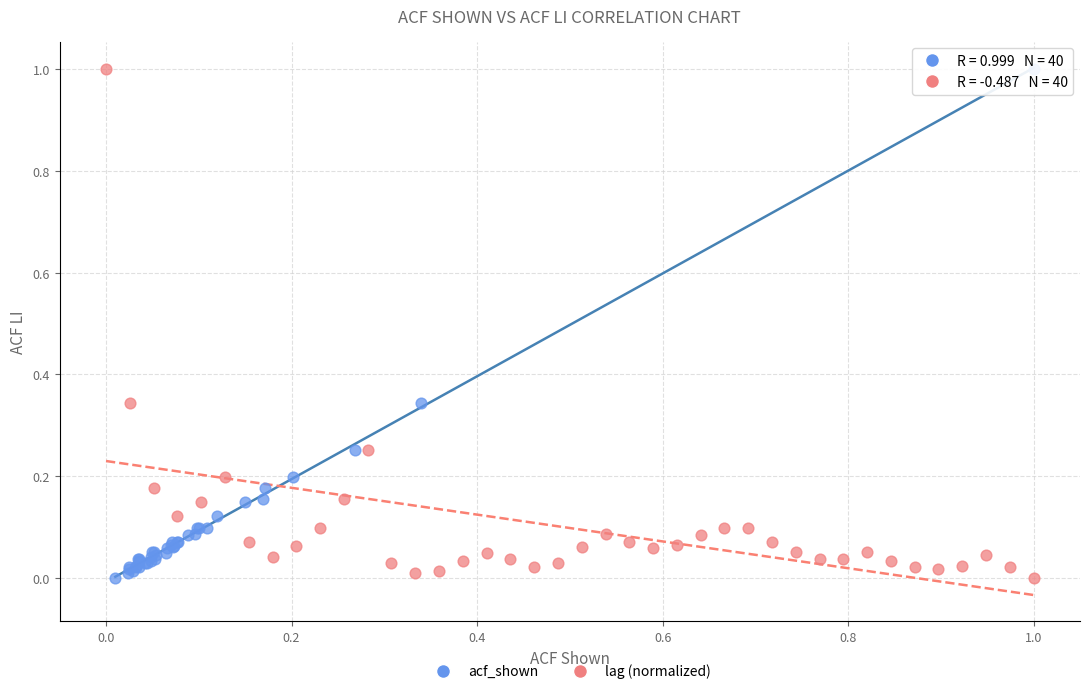

What are all the series names shown in the legend?

acf_shown, lag (normalized)